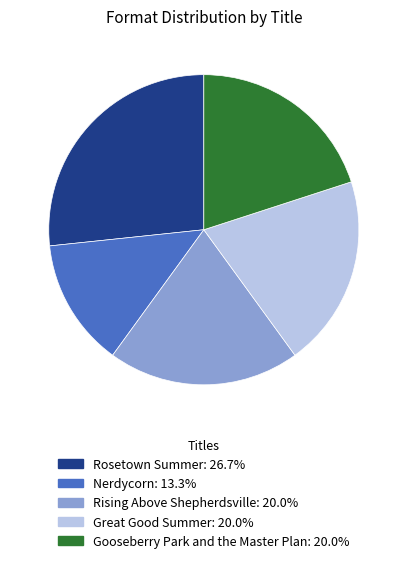

Is Rosetown Summer the majority of the pie?

No